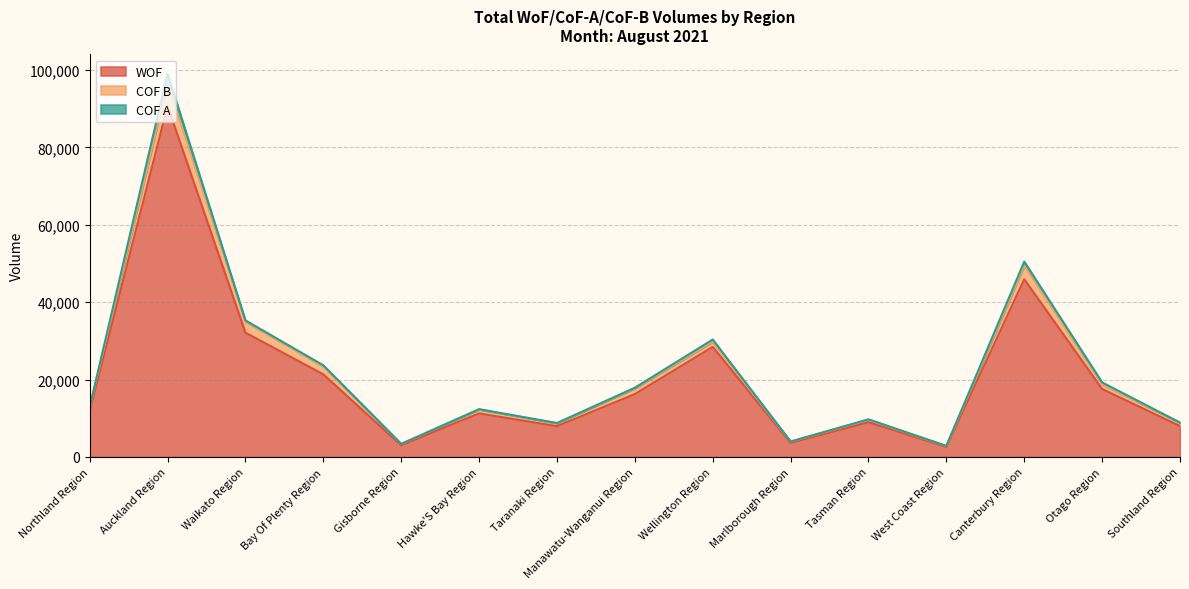

The value of WOF at Hawke'S Bay Region is 11245. True or false?

True